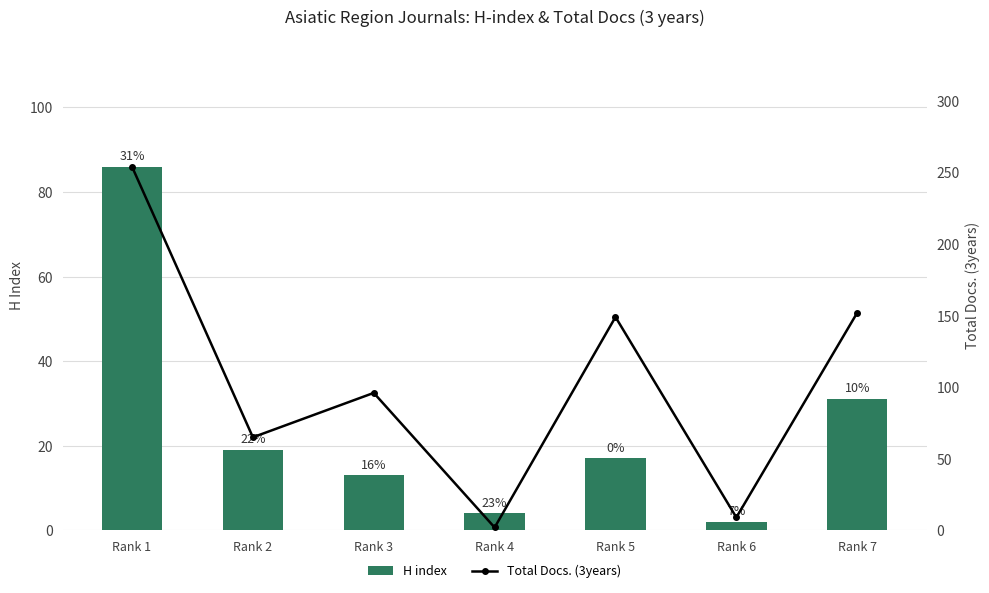

True or false: Total Docs. (3years) has a value of 149 at Rank 5.

True